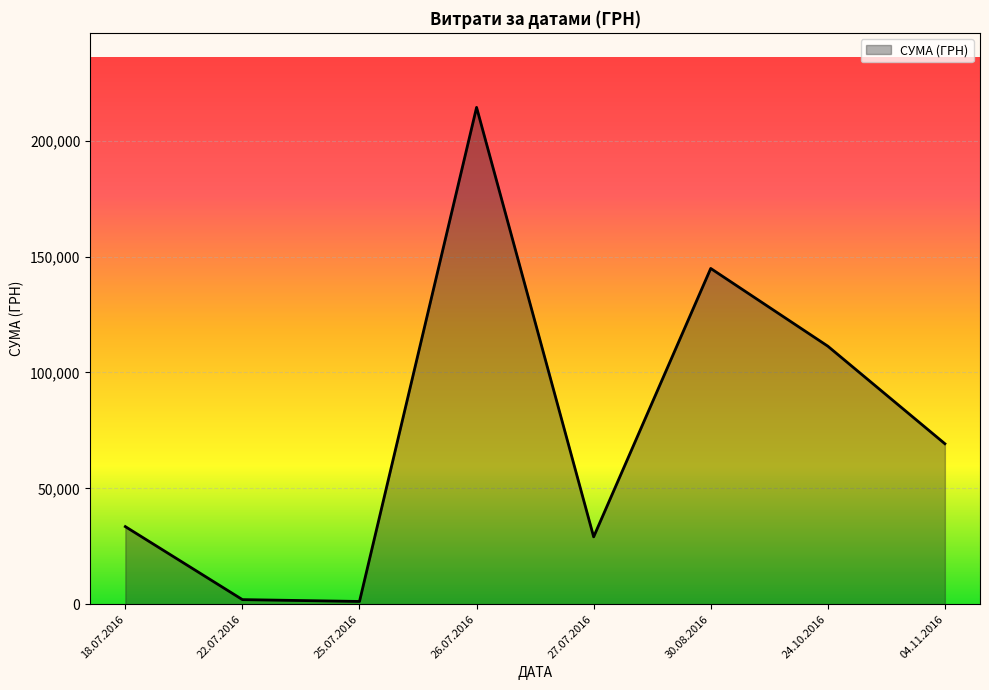

Does the chart display data point markers on the line(s)?

No